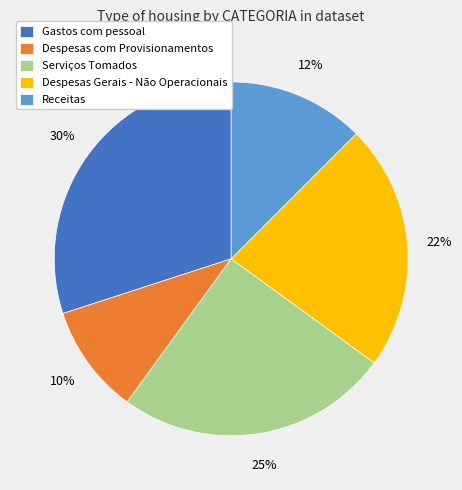

Which slice is the smallest?

Despesas com Provisionamentos